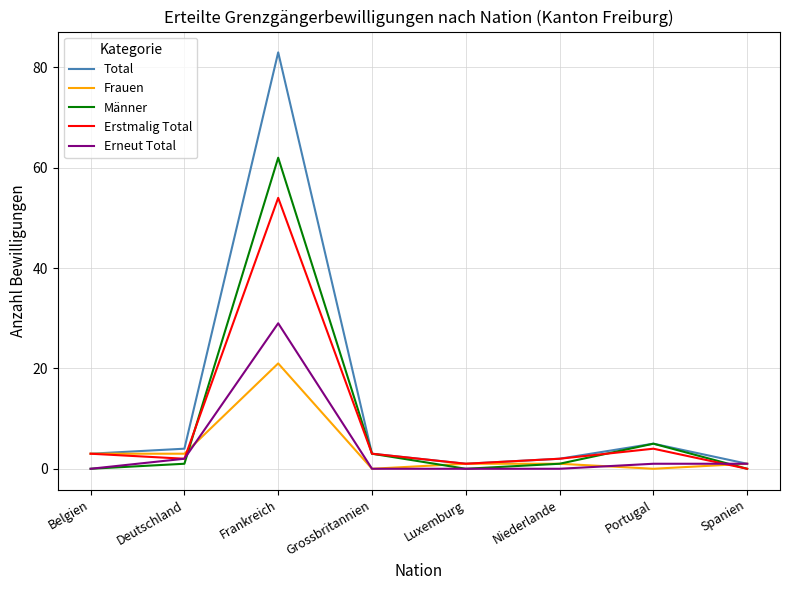

Is it true that Männer equals 62 at Frankreich?

True